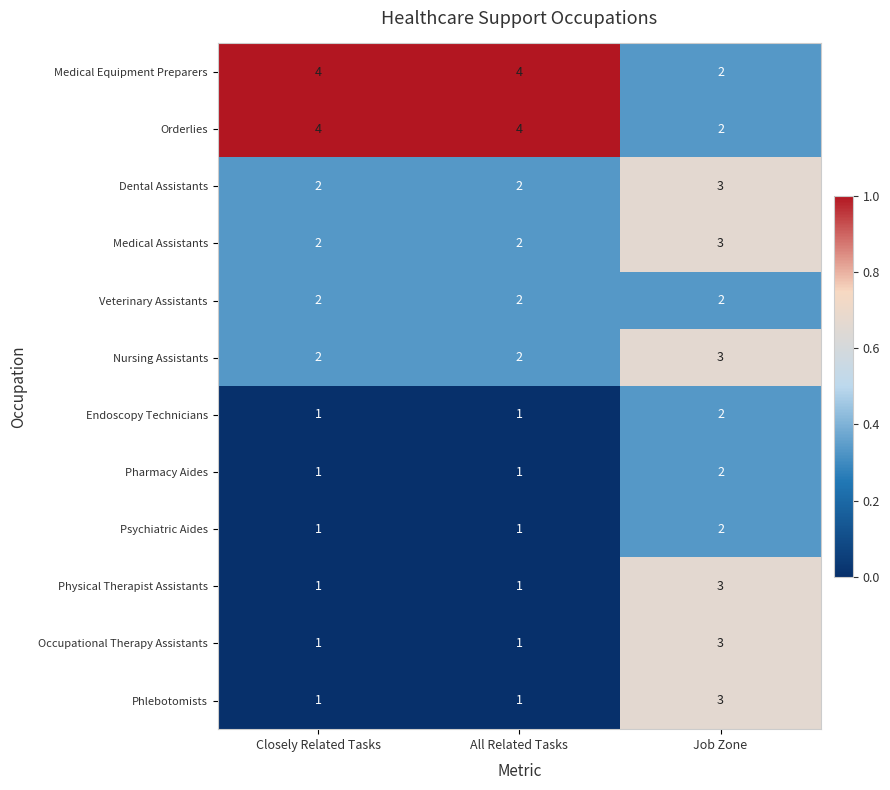

At which category is the sum across all series the highest?

Job Zone